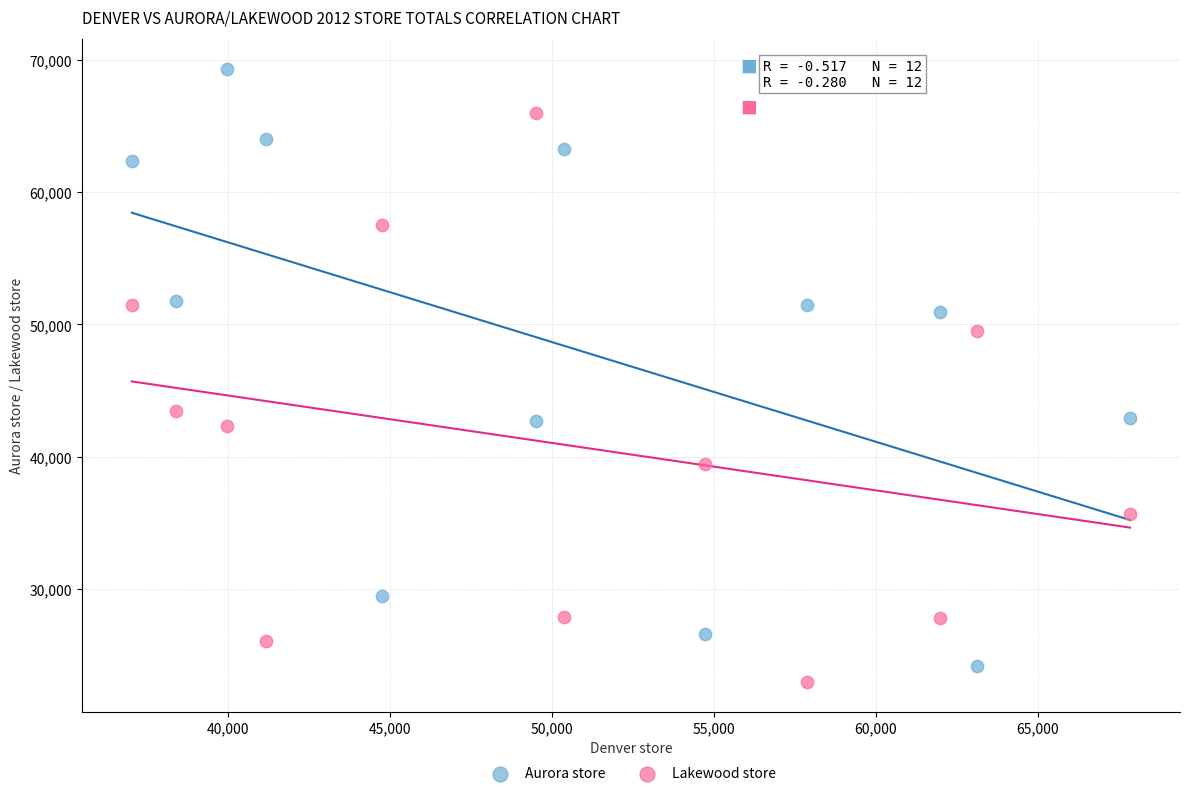

Which series reaches the maximum Y coordinate?

Aurora store